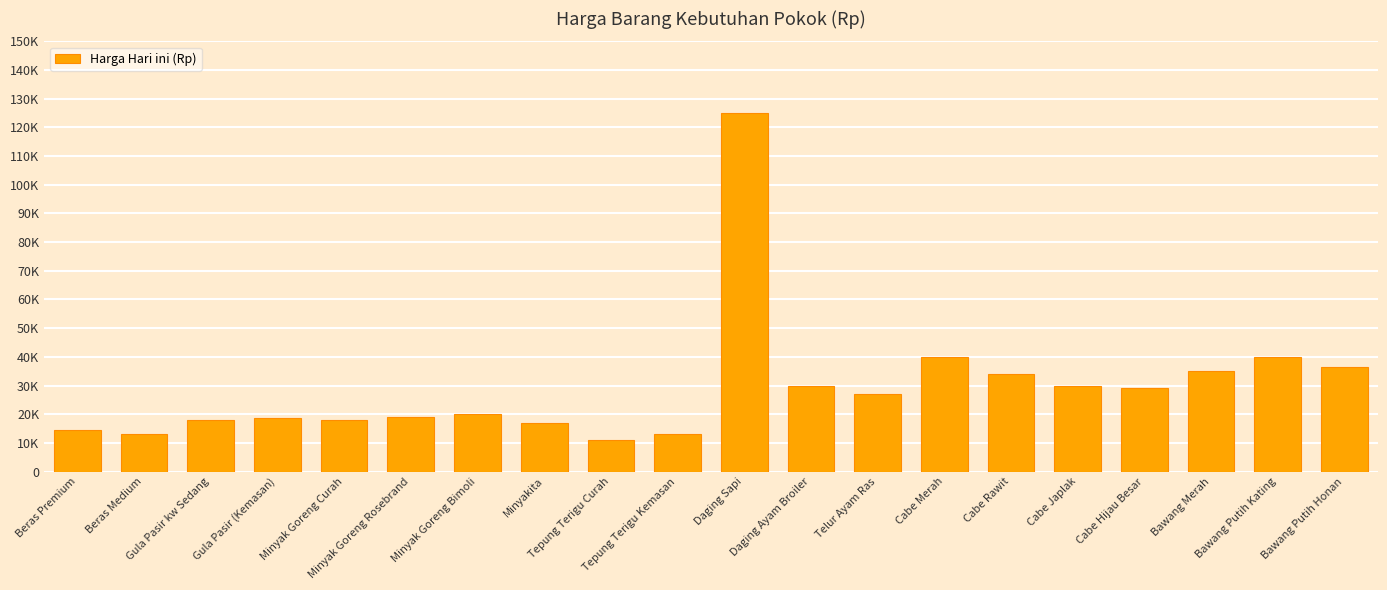

True or false: the data shows 40000 at Cabe Merah.

True